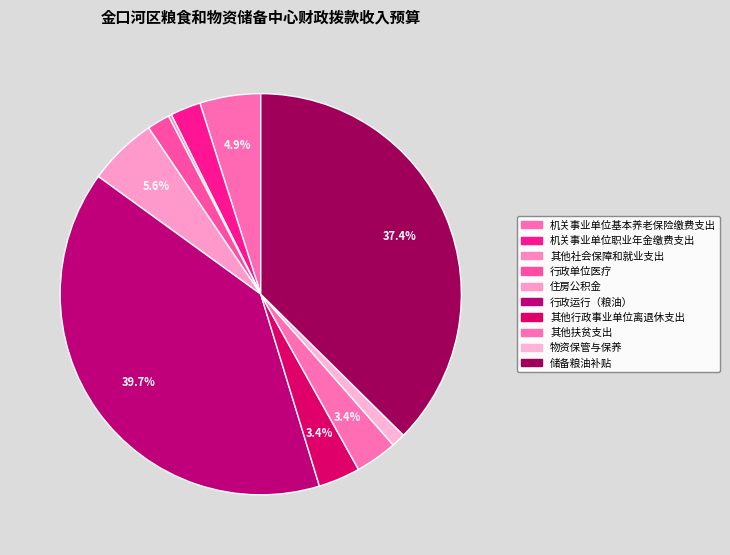

Rank the categories by value from lowest to highest.

其他社会保障和就业支出, 物资保管与保养, 行政单位医疗, 机关事业单位职业年金缴费支出, 其他行政事业单位离退休支出, 其他扶贫支出, 机关事业单位基本养老保险缴费支出, 住房公积金, 储备粮油补贴, 行政运行（粮油）